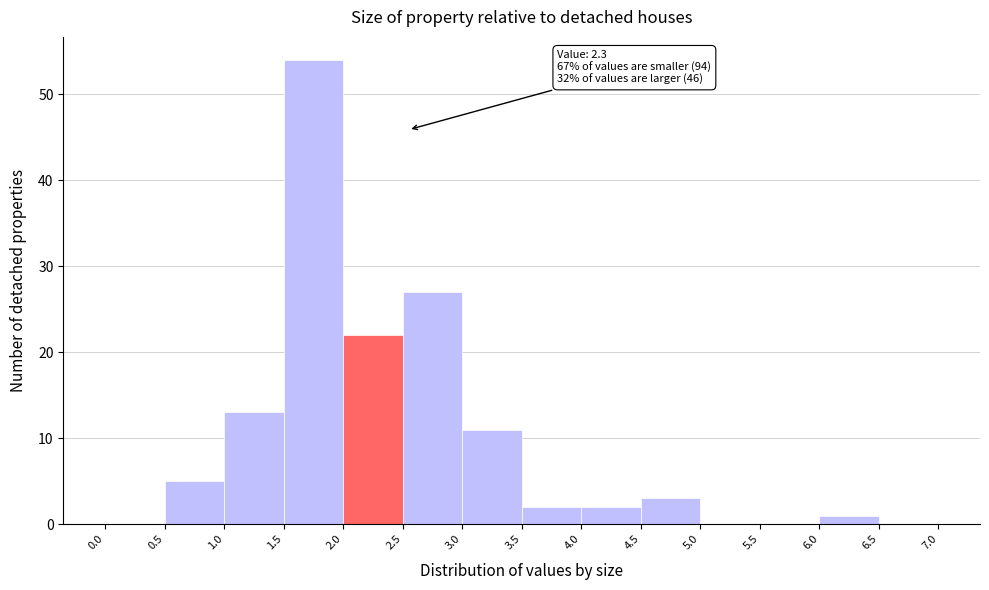

Which range on the x-axis has the tallest bar?

1.5 to 2.0